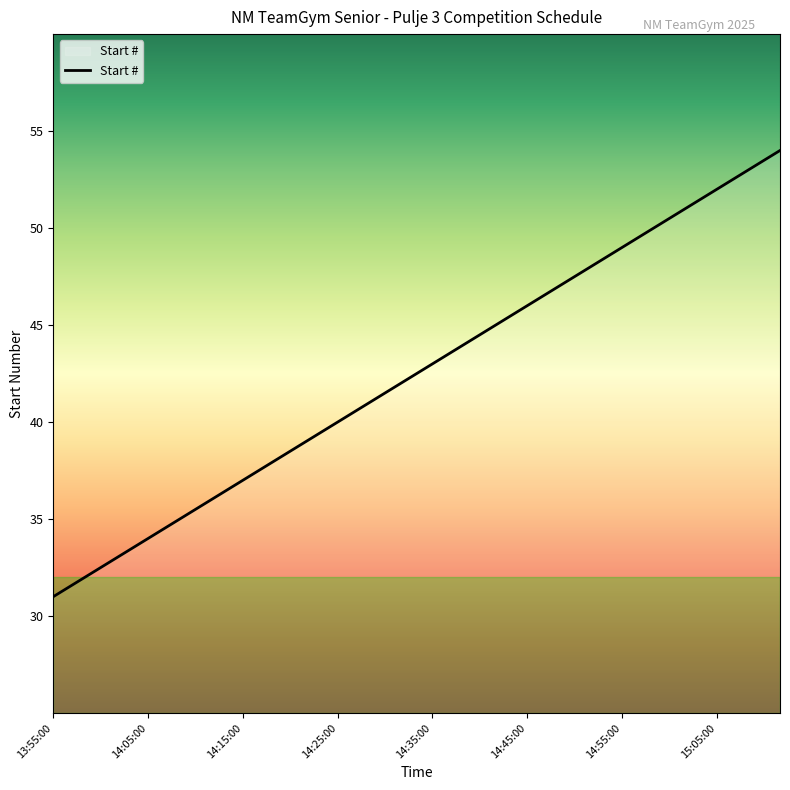

What is the difference between the maximum and minimum values?

23